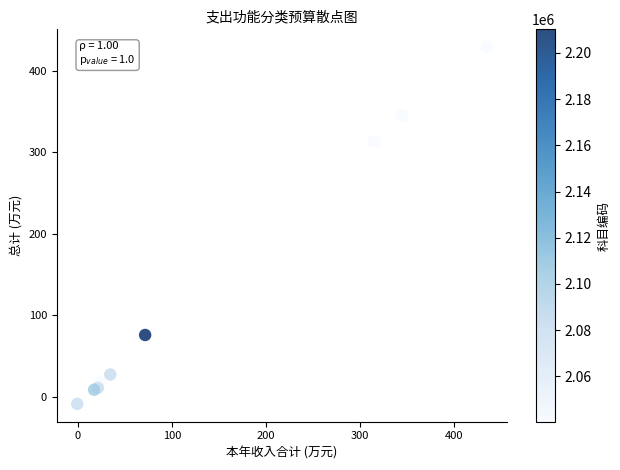

What Y value in the scatter plot is closest to 209?

313.2